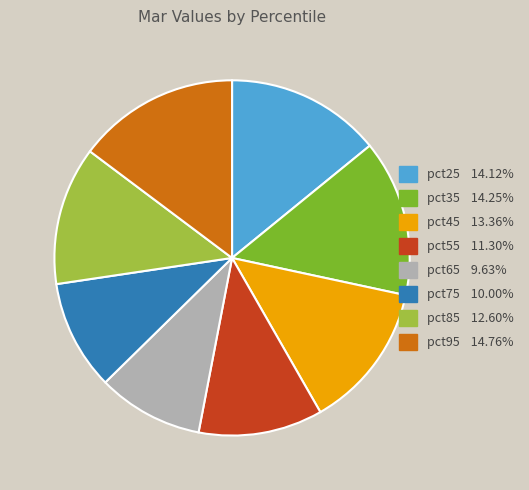

The pct55 slice represents 11% of the pie. True or false?

True